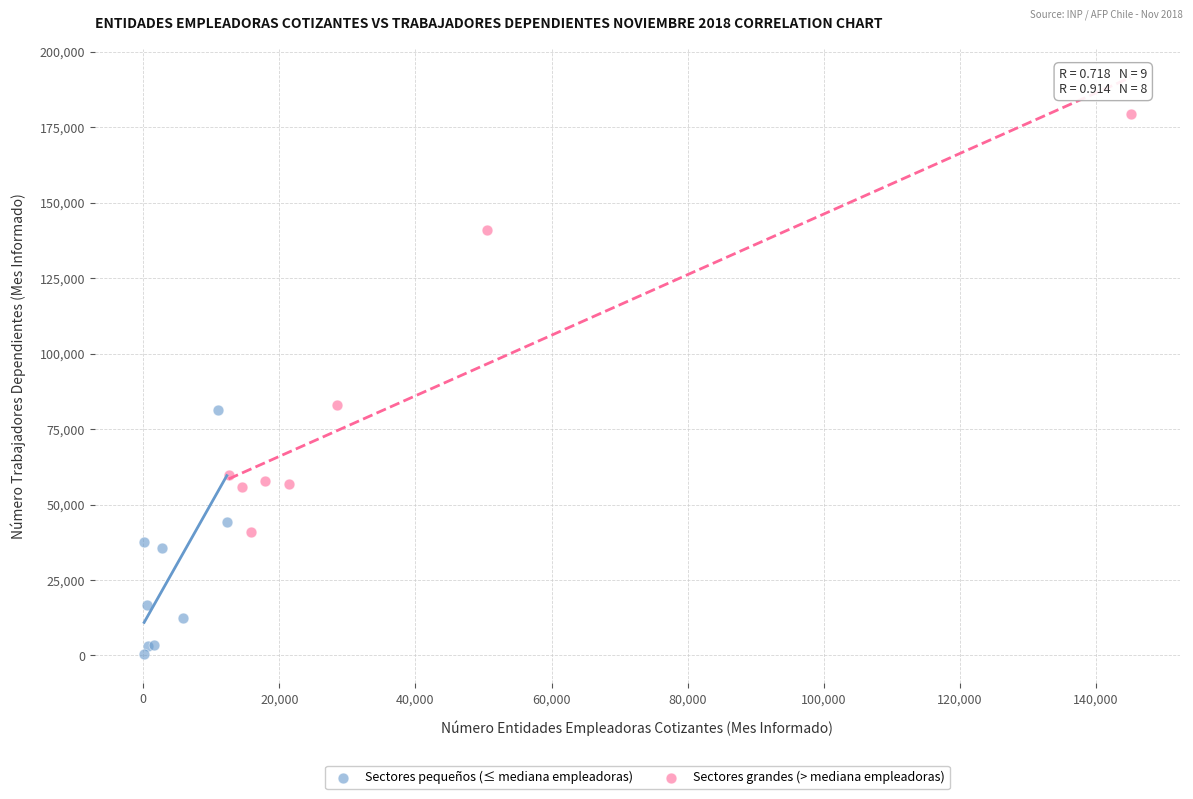

Which series contains the highest Y value?

Sectores grandes (> mediana empleadoras)